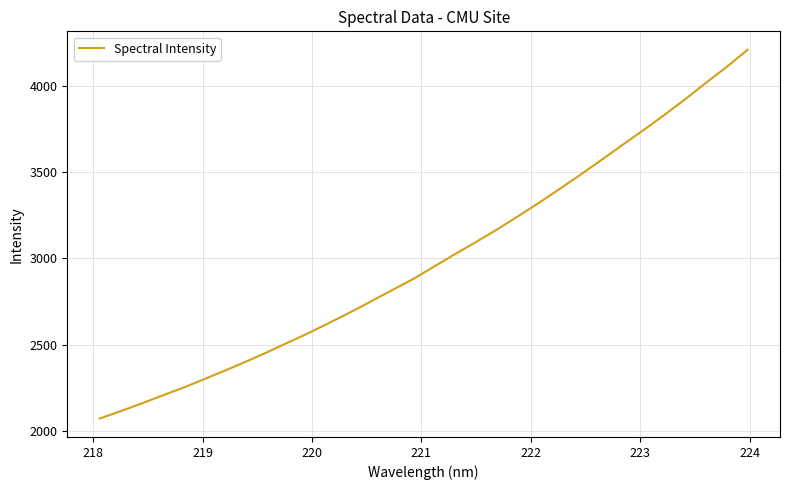

What is the minimum value shown in the chart?

2070.0